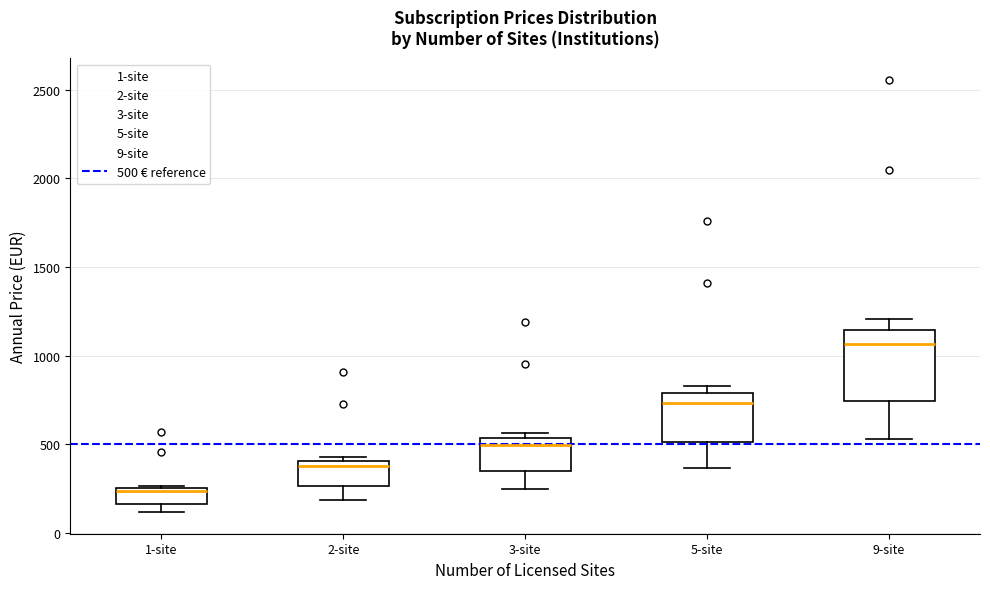

Which box's median line is the highest?

9-site